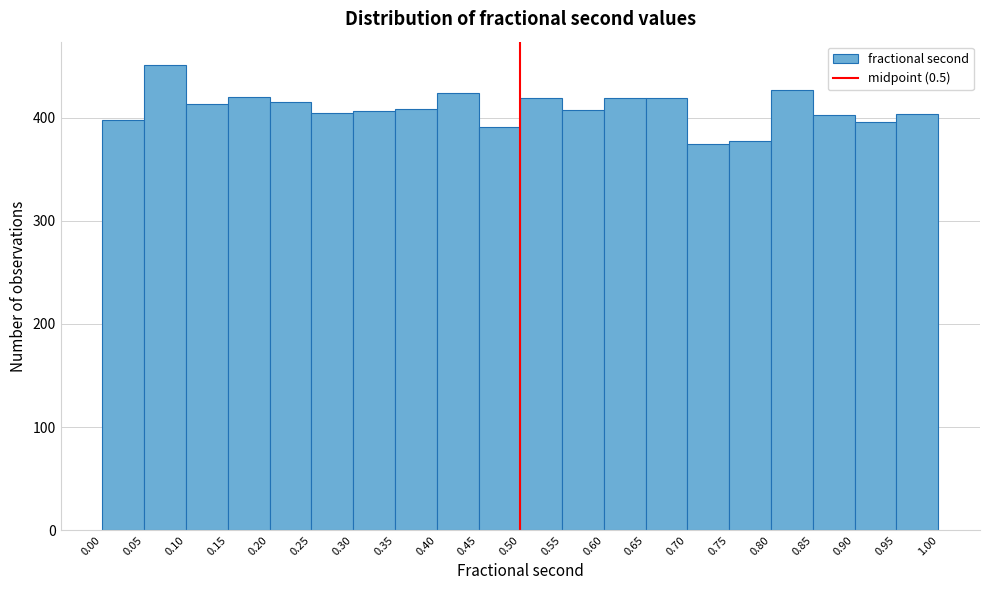

Over which range of the x-axis is the bar tallest?

0.05 to 0.10